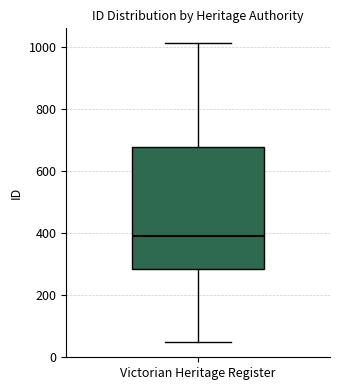

Where does the median line of the box for Victorian Heritage Register sit on the y-axis? The values are not printed on the chart, so give them approximately, as read against the axis.

380